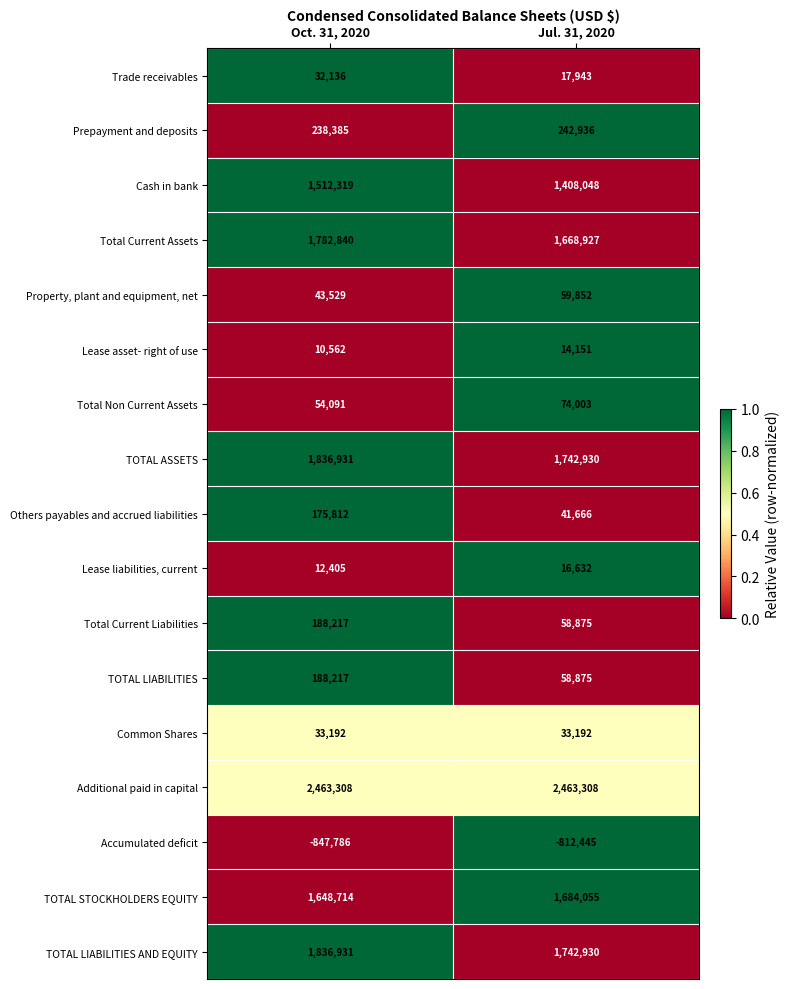

How many data points does each series have?

2